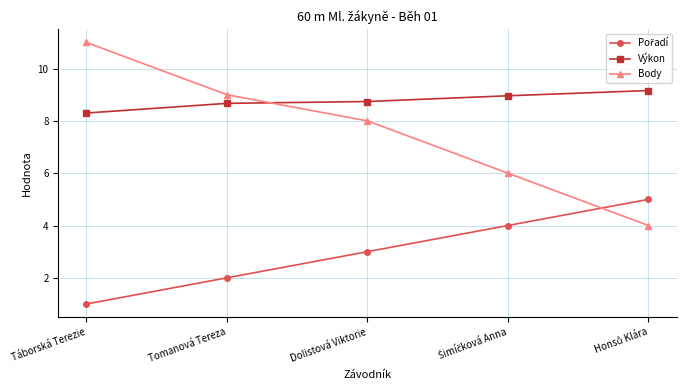

At which category does the chart reach its minimum across all series?

Táborská Terezie